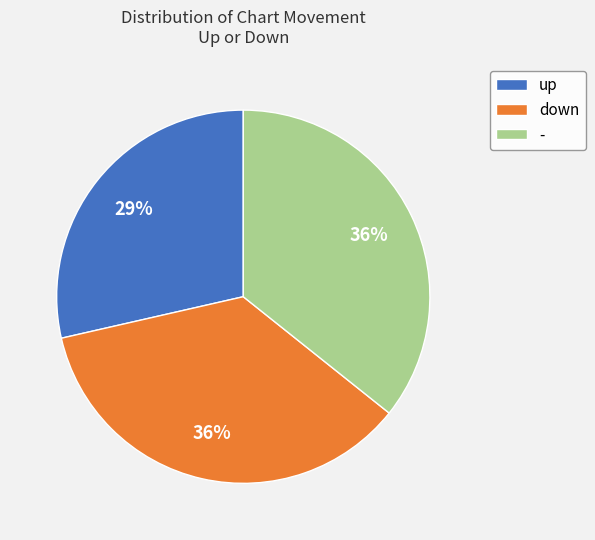

Which category has the smallest portion of the pie?

up